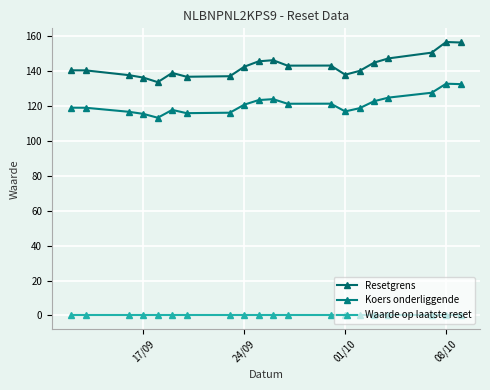

How many lines are shown in the chart?

3